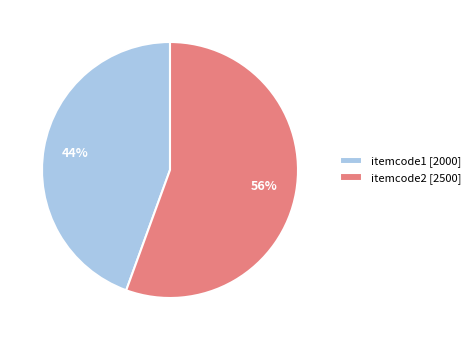

To the nearest percent, what is the average slice percentage?

50%